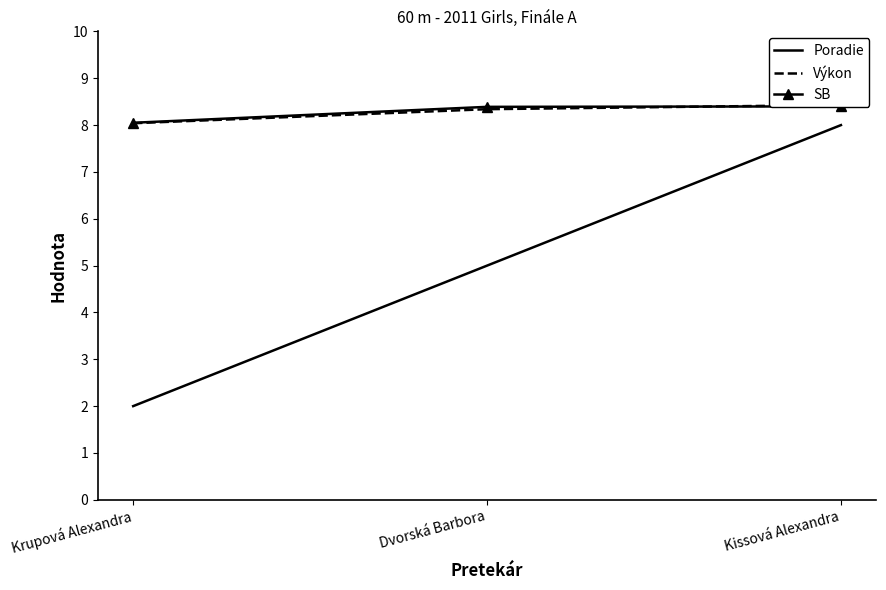

Which series has the largest range (max minus min)?

Poradie